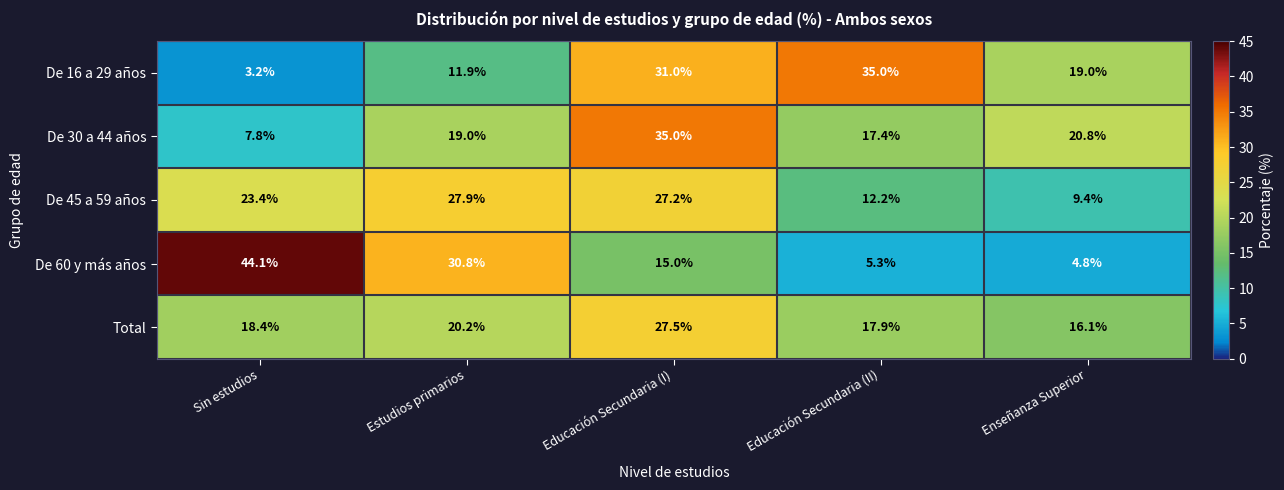

How many values in the De 60 y más años series are below 15?

2